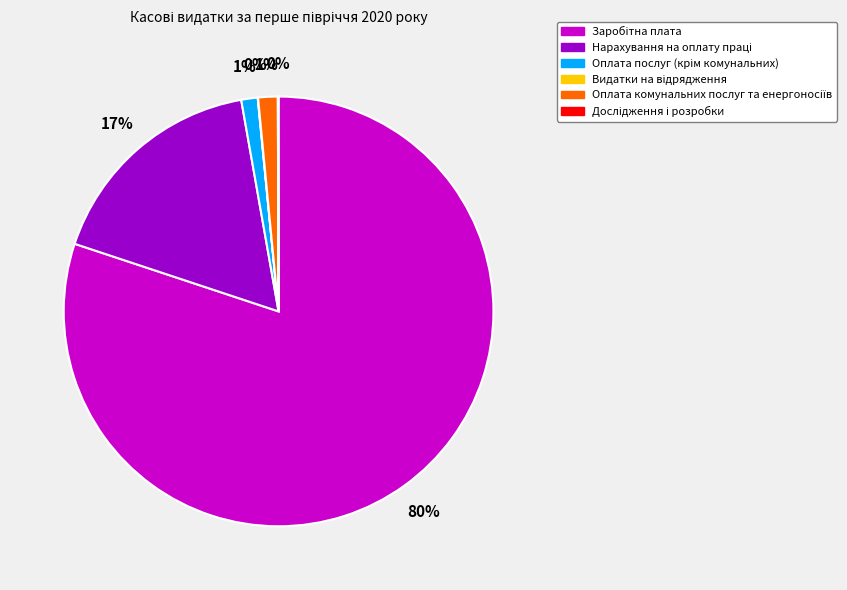

To the nearest percent, what is the average slice percentage?

17%